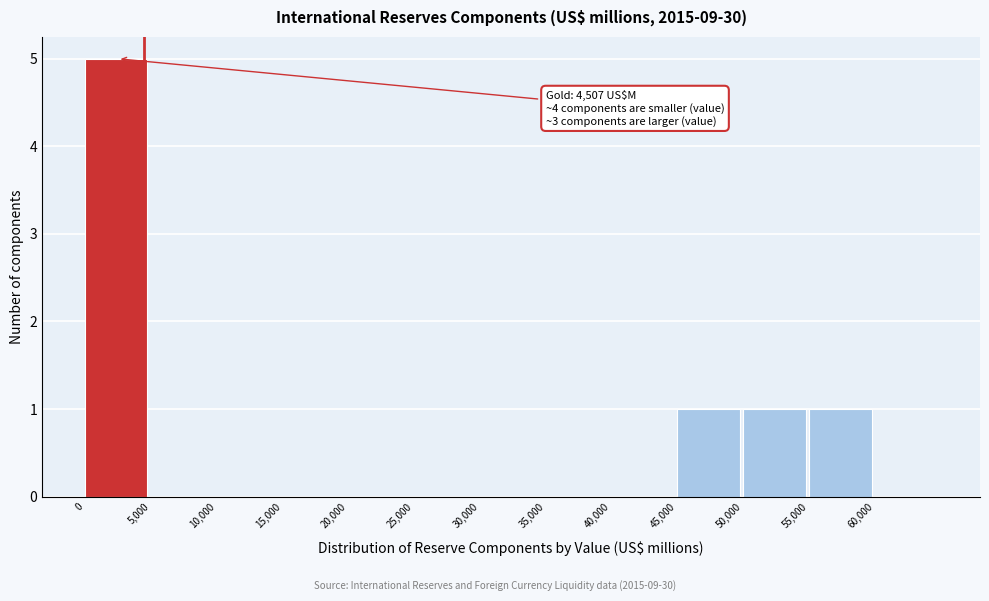

Which range on the x-axis has the tallest bar?

0 to 5000